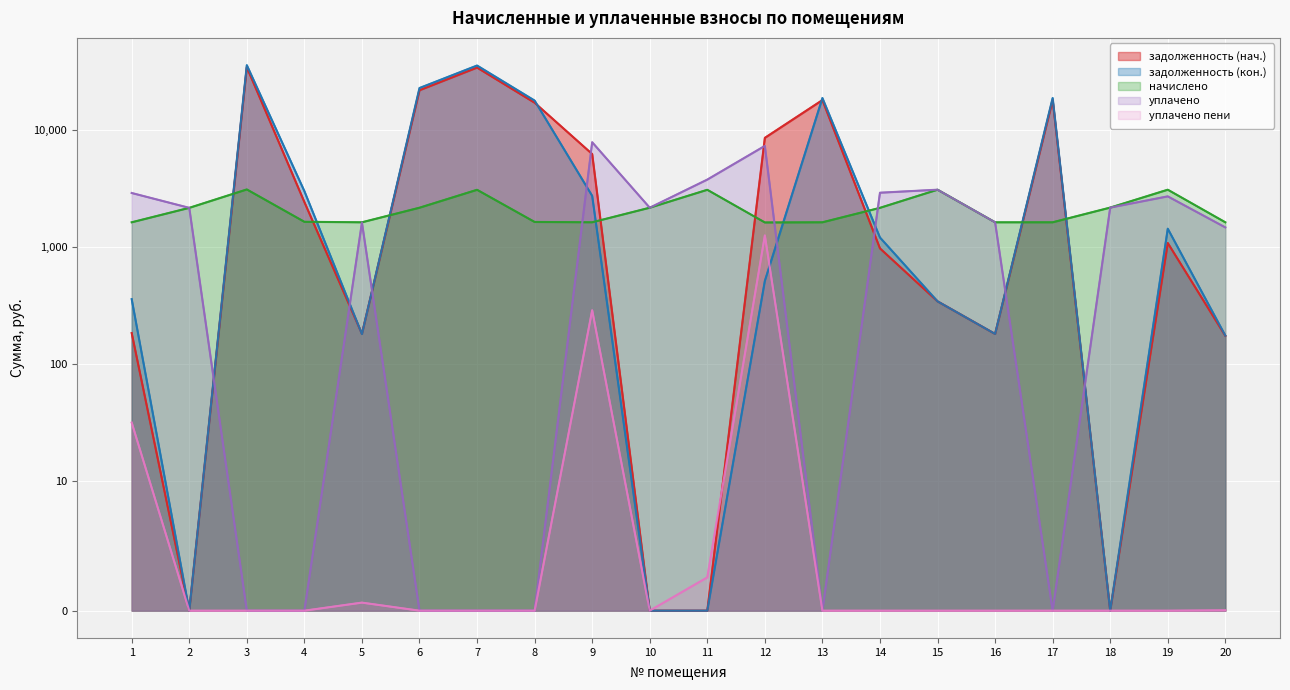

Is it true that уплачено equals 889.9 at 20?

False